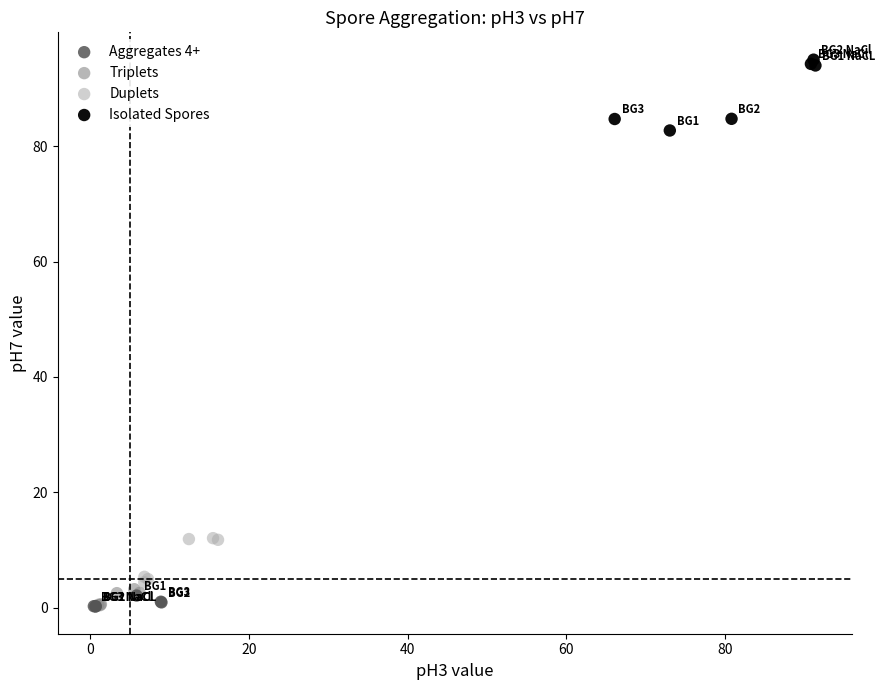

What are all the series names shown in the legend?

Aggregates 4+, Triplets, Duplets, Isolated Spores